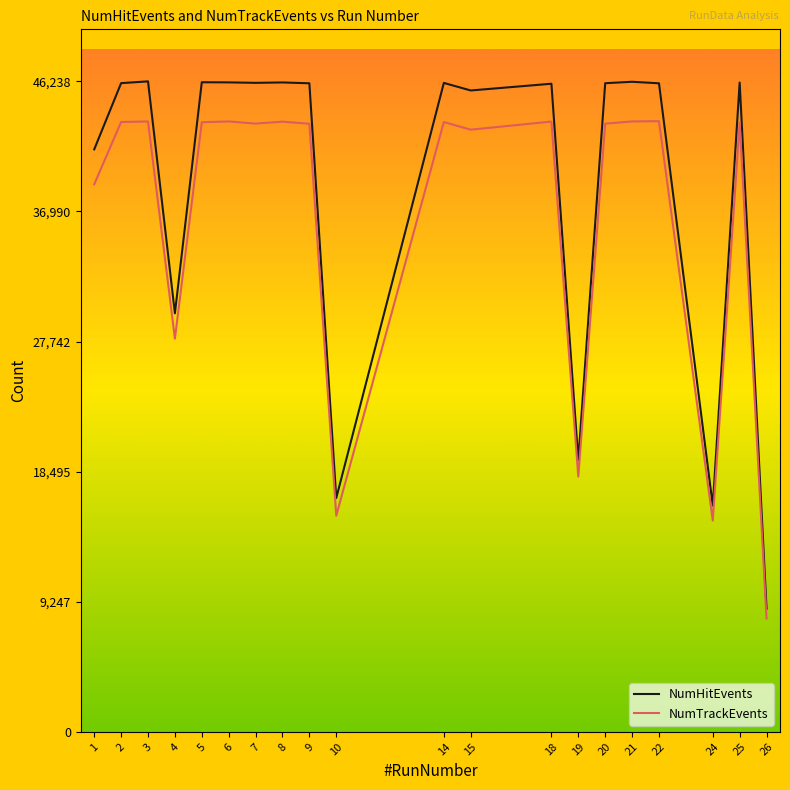

True or false: NumTrackEvents and NumHitEvents cross at least once.

False